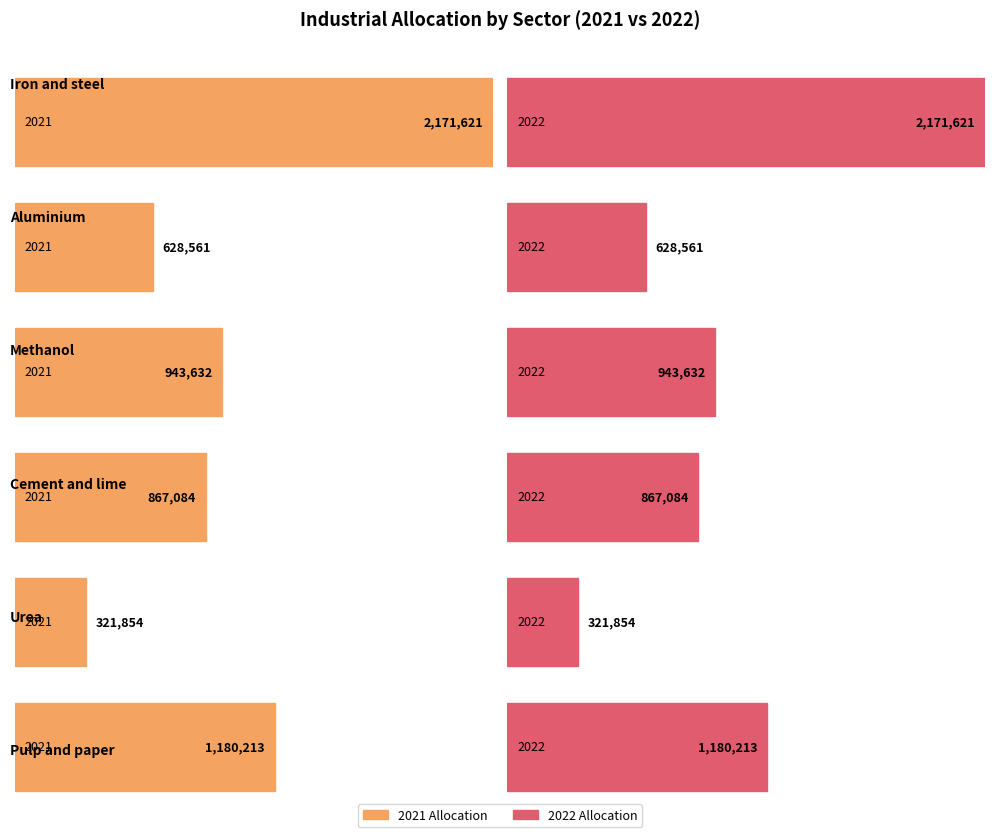

What is the maximum value for 2022?

2171621